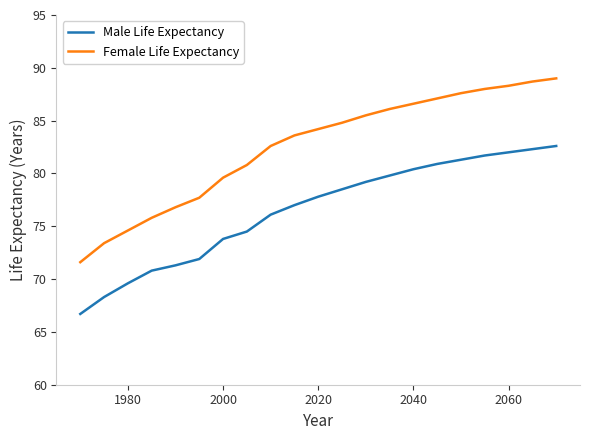

Which series has the largest total across all categories?

Female Life Expectancy